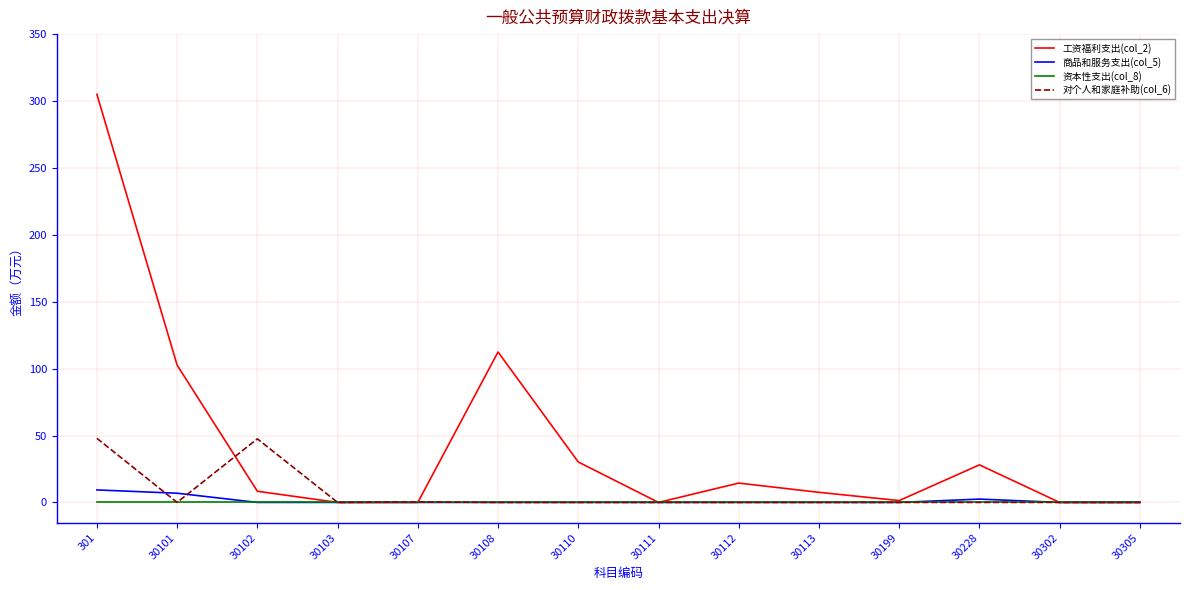

Which series has the largest range (max minus min)?

工资福利支出(col_2)